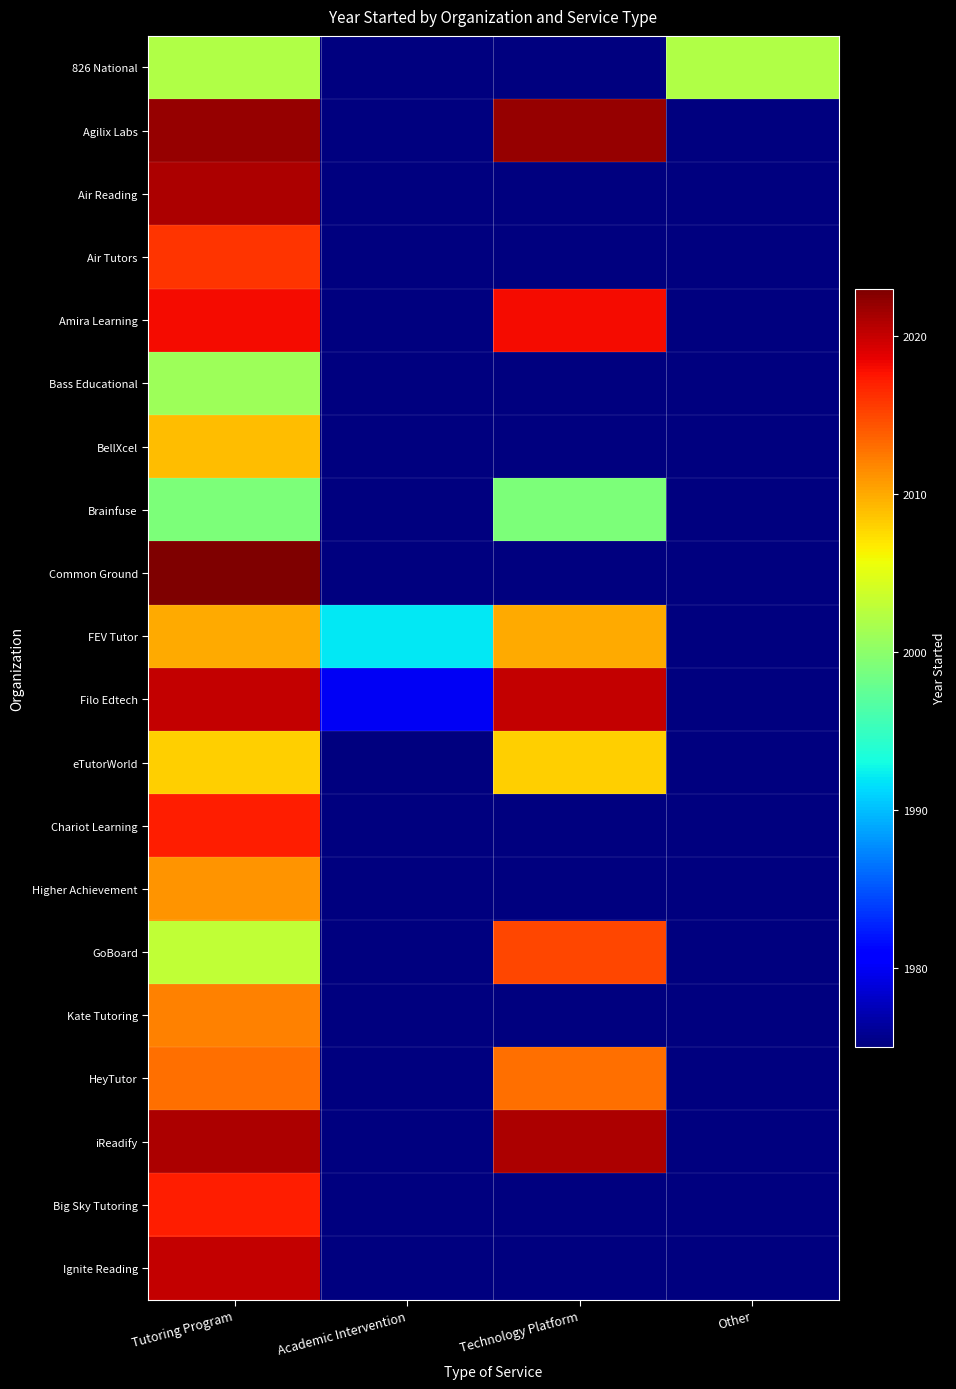

What is the smallest value displayed?

1975